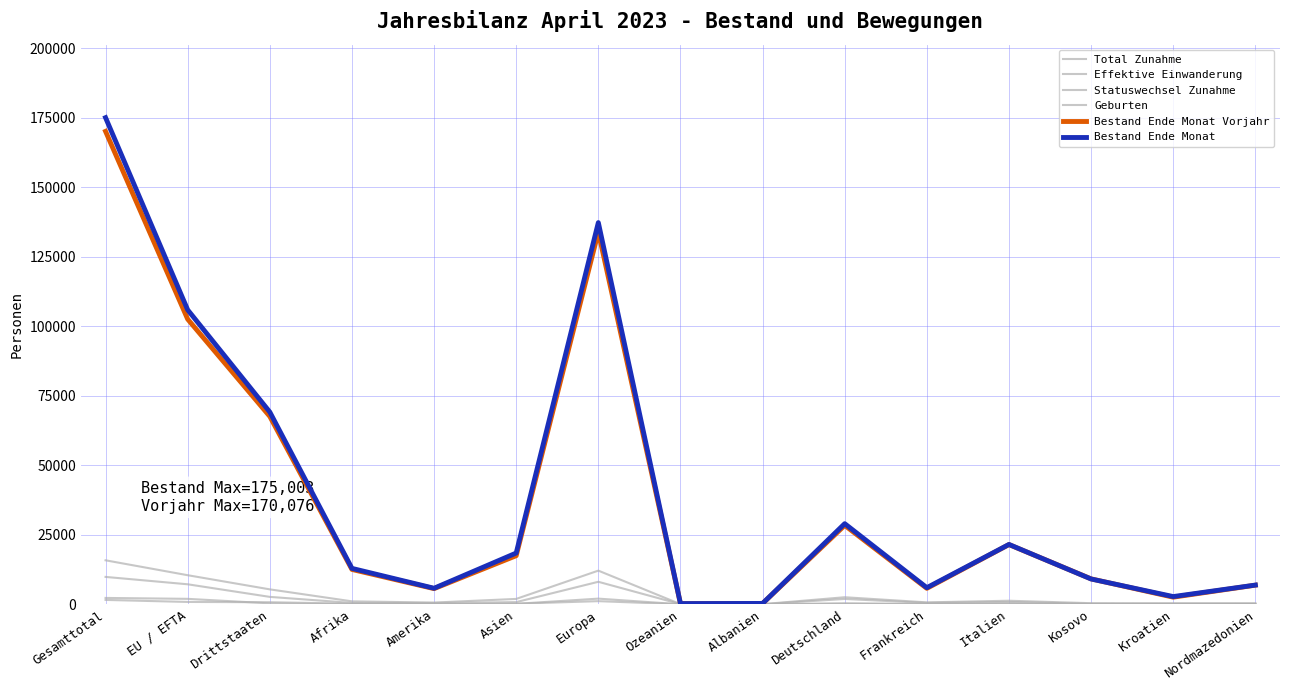

What position from the right is Europa?

9